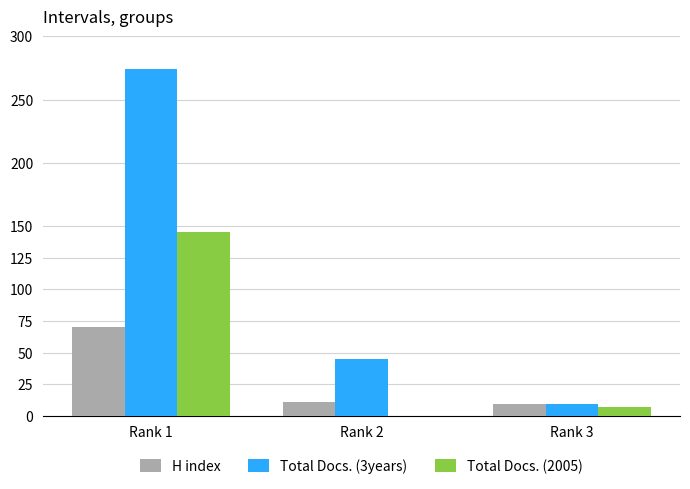

Which series has the largest range (max minus min)?

Total Docs. (3years)